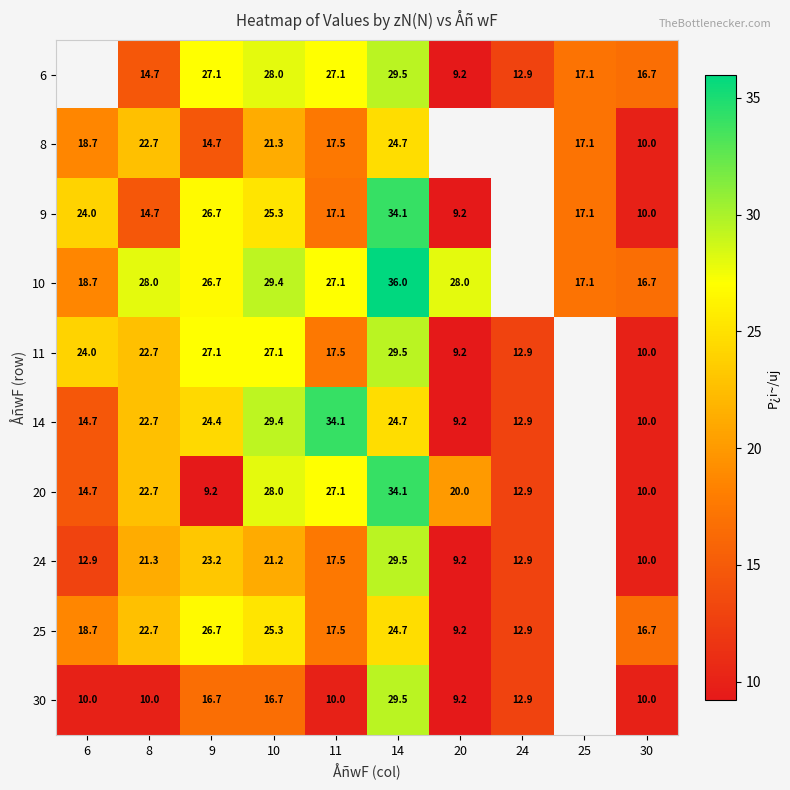

Between 8 and 9, which series saw the biggest shift?

20